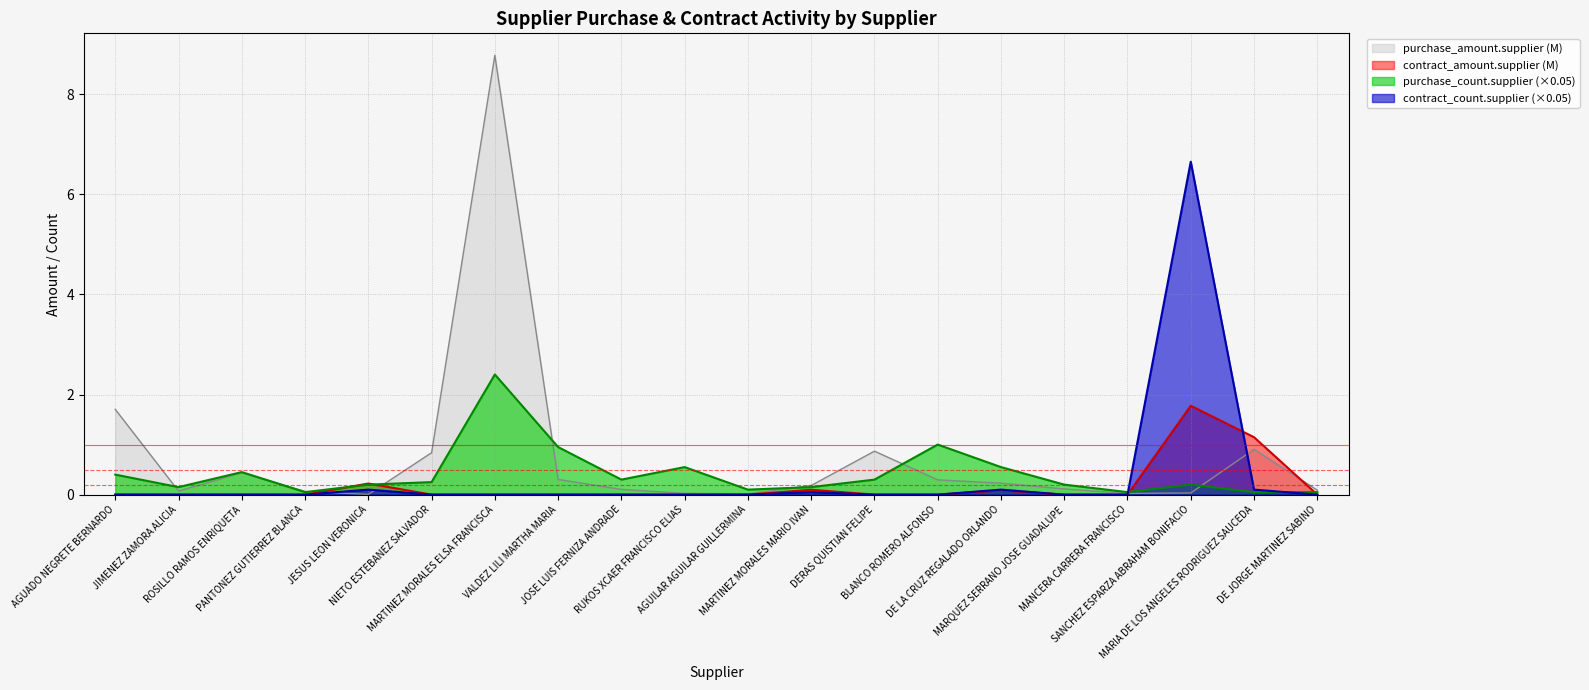

Between NIETO ESTEBANEZ SALVADOR and MANCERA CARRERA FRANCISCO, which series saw the biggest shift?

purchase_amount.supplier (M)